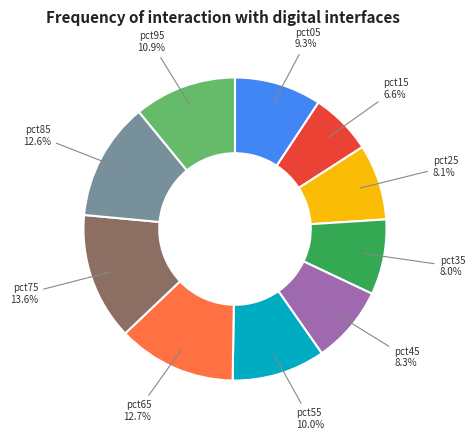

Which slice is the largest?

pct75